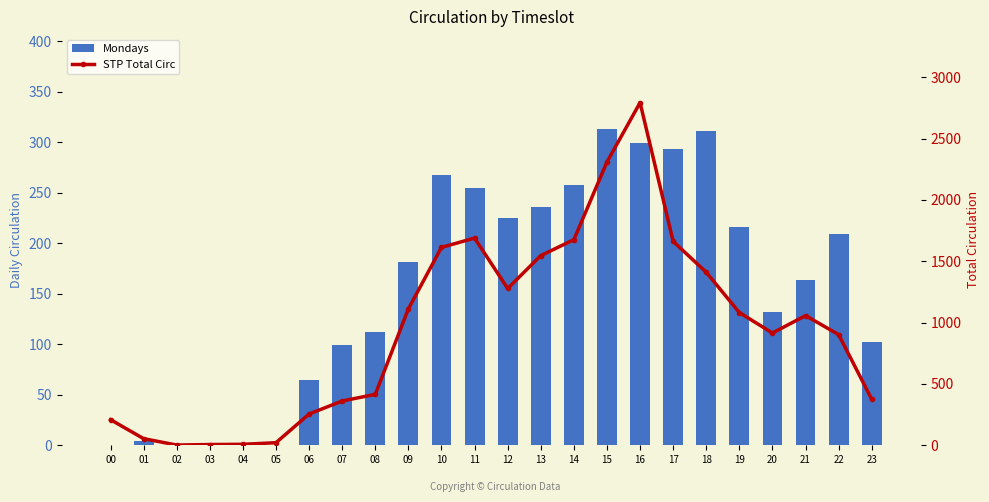

What is the total value across all series at 19?

1298